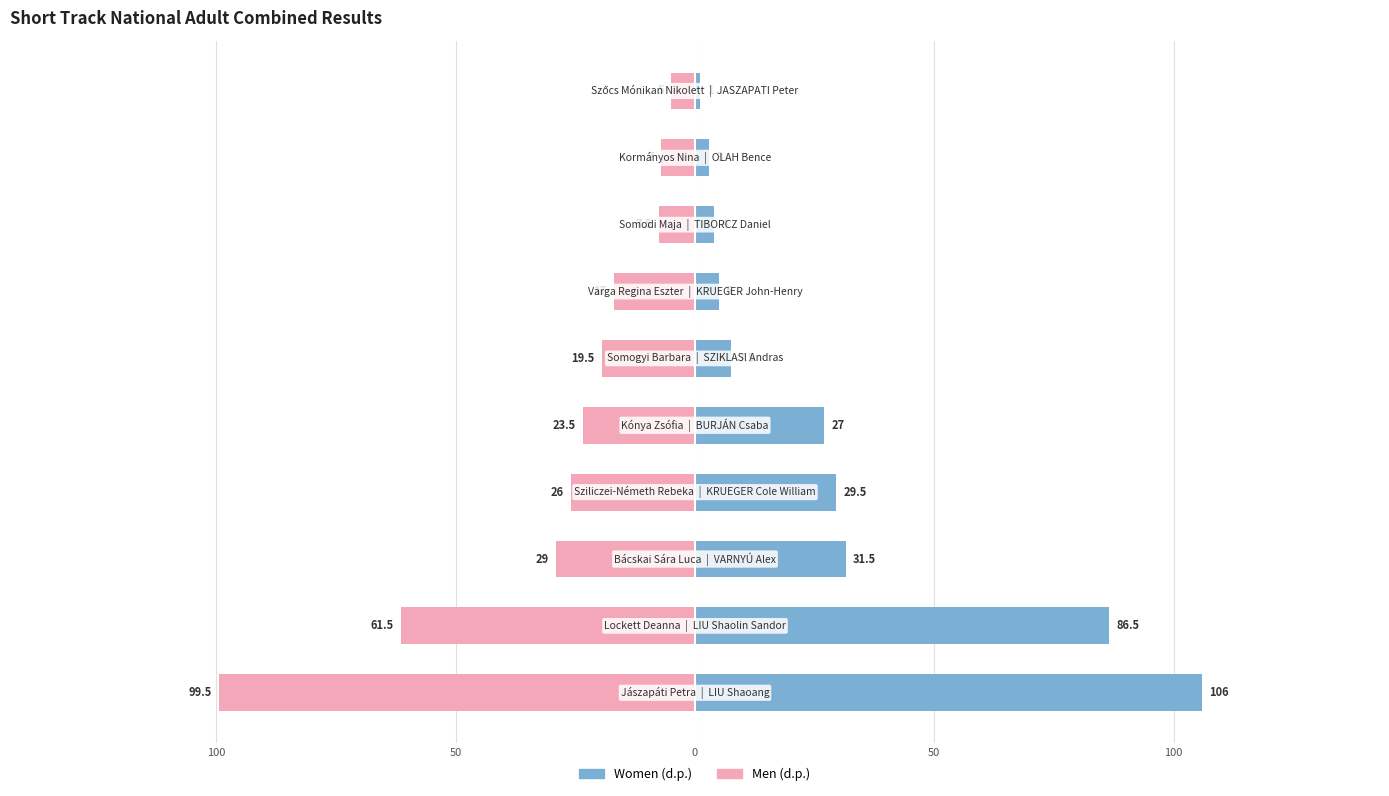

How many distinct data groups are displayed?

2